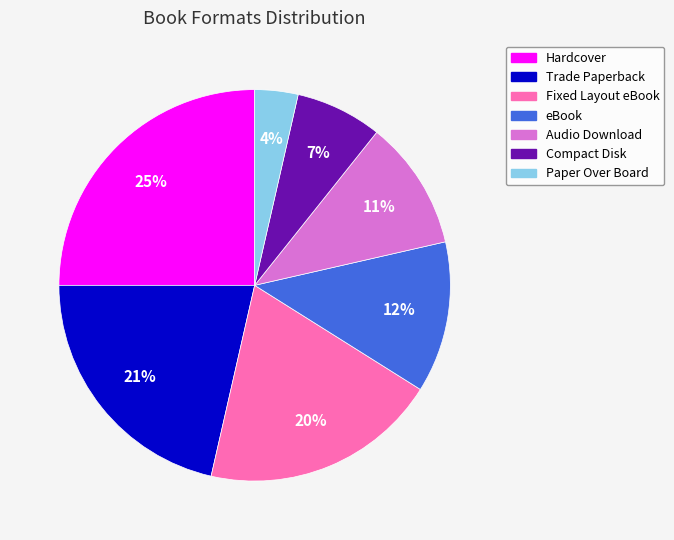

To the nearest percent, what is the average slice percentage?

14%